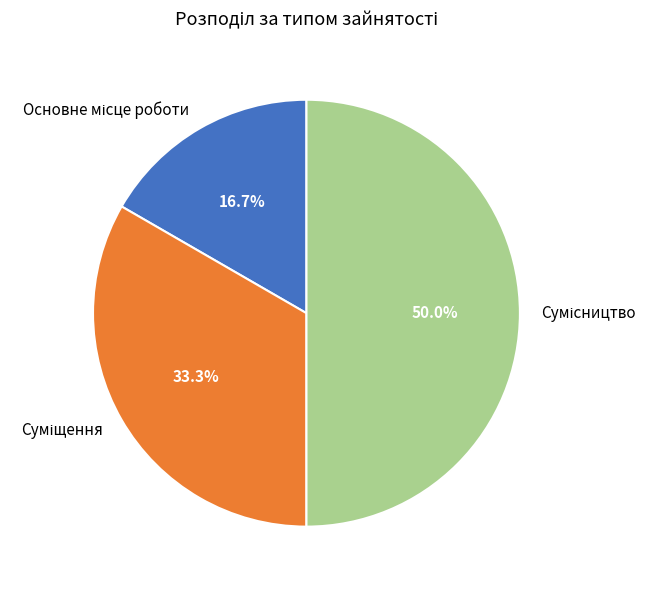

What is the ratio of the value at Суміщення to the value at Основне місце роботи?

2.0